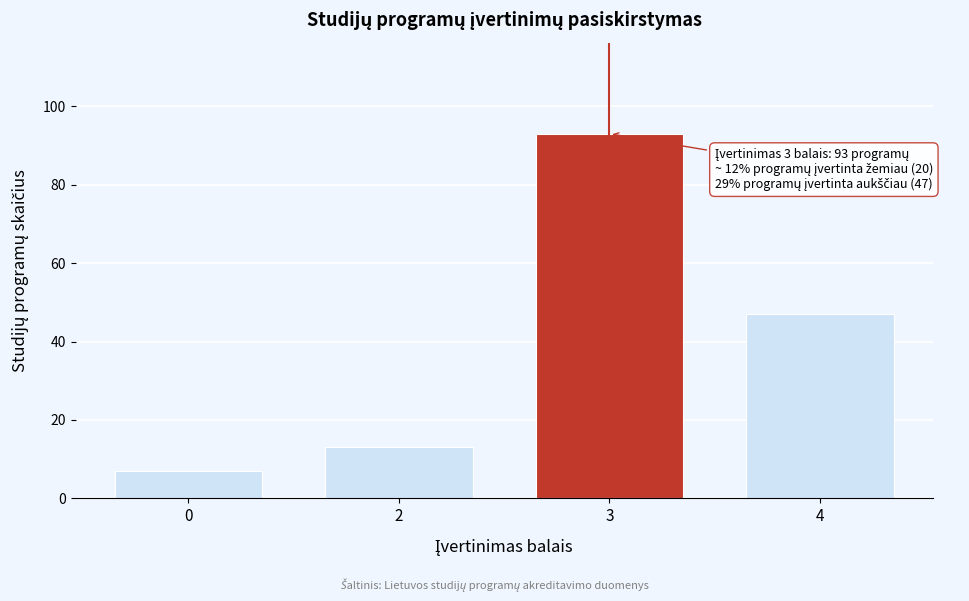

Reading left to right, what are all the values shown in this chart?

7	13	93	47